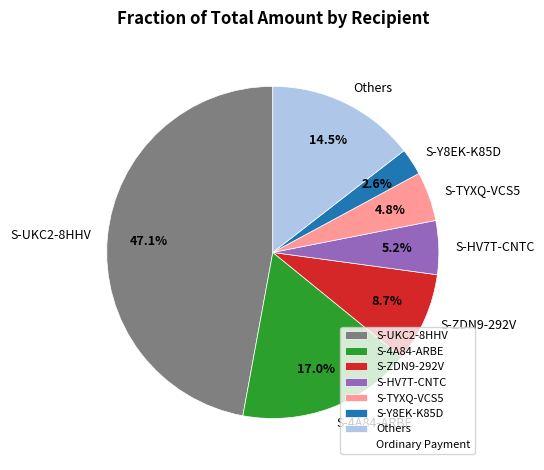

Count the number of slices in the pie.

7